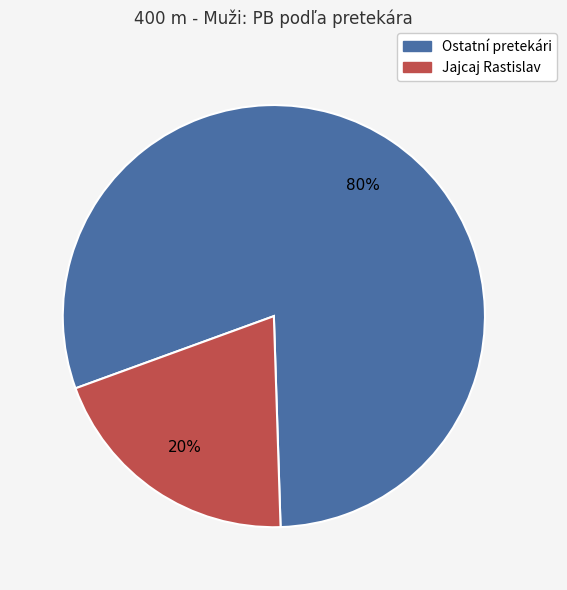

Is there any slice that represents more than half of the pie?

Yes